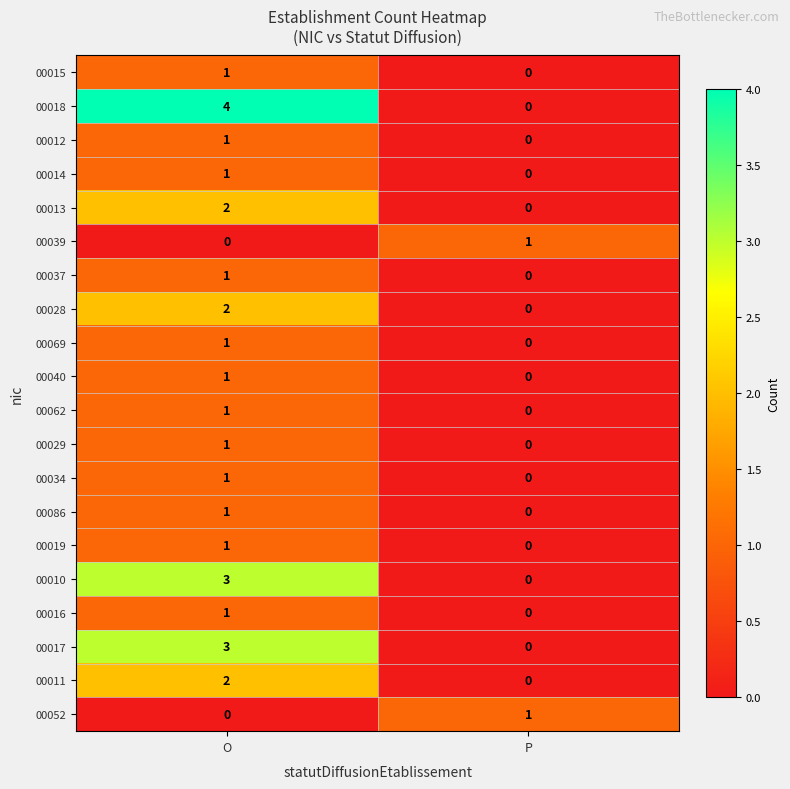

Is the value of 00011 at P greater than the value of 00086 at O?

No